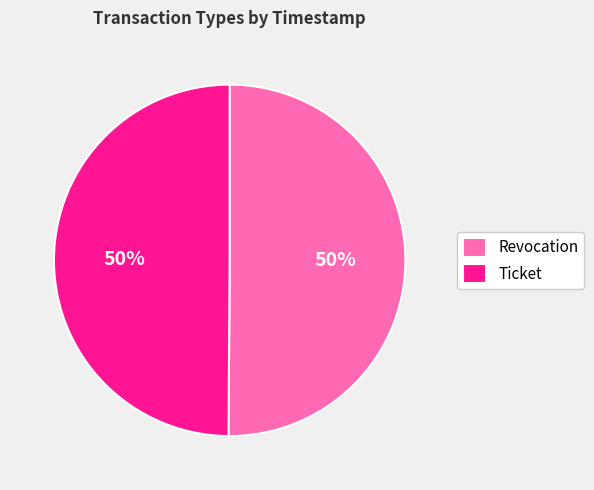

To the nearest percent, what is the combined percentage of Revocation and Ticket?

100%